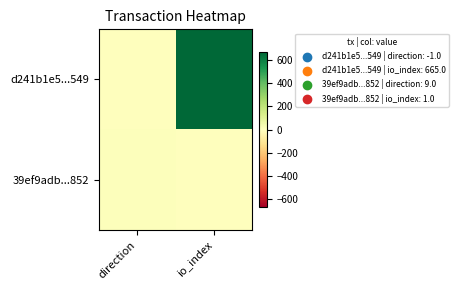

List the series in order of their peak value, highest first.

d241b1e5...549, 39ef9adb...852